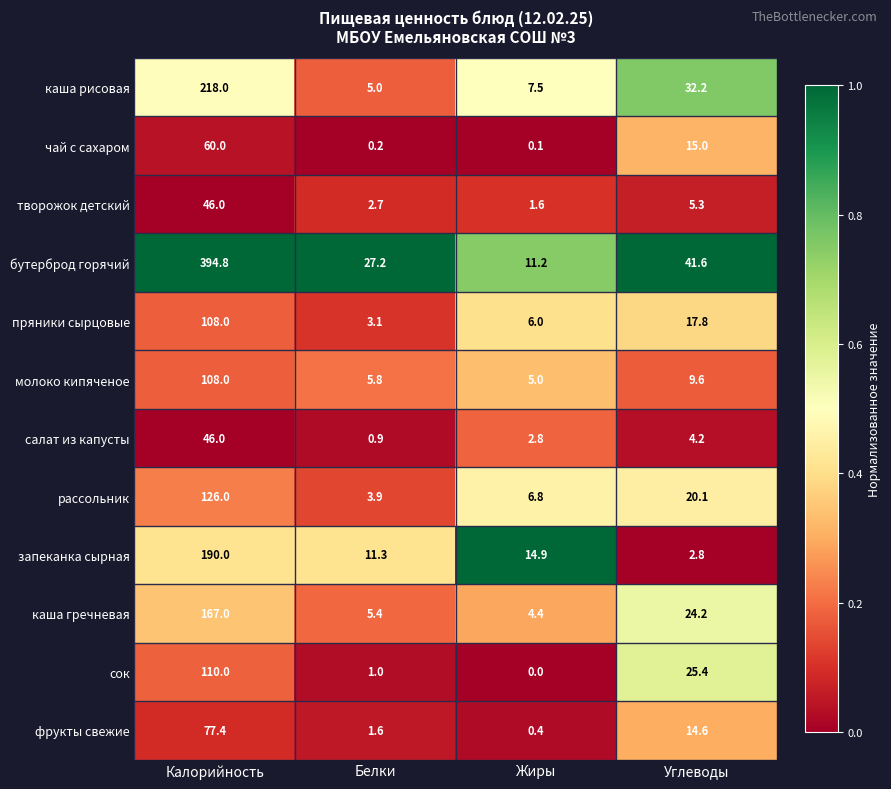

Rank the series at Белки from highest to lowest value.

бутерброд горячий, запеканка сырная, молоко кипяченое, каша гречневая, каша рисовая, рассольник, пряники сырцовые, творожок детский, фрукты свежие, сок, салат из капусты, чай с сахаром